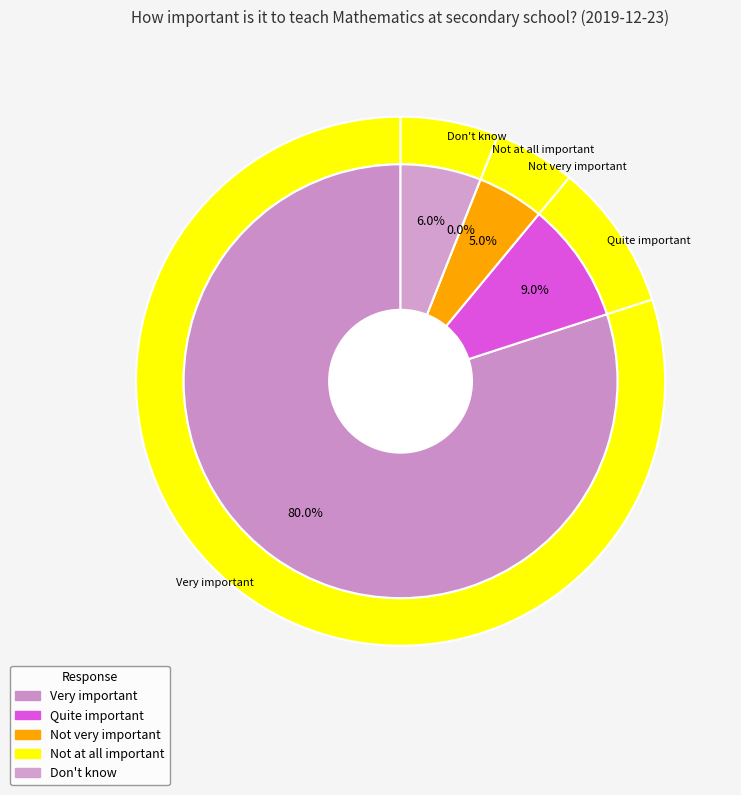

How many slices are in this pie chart?

5